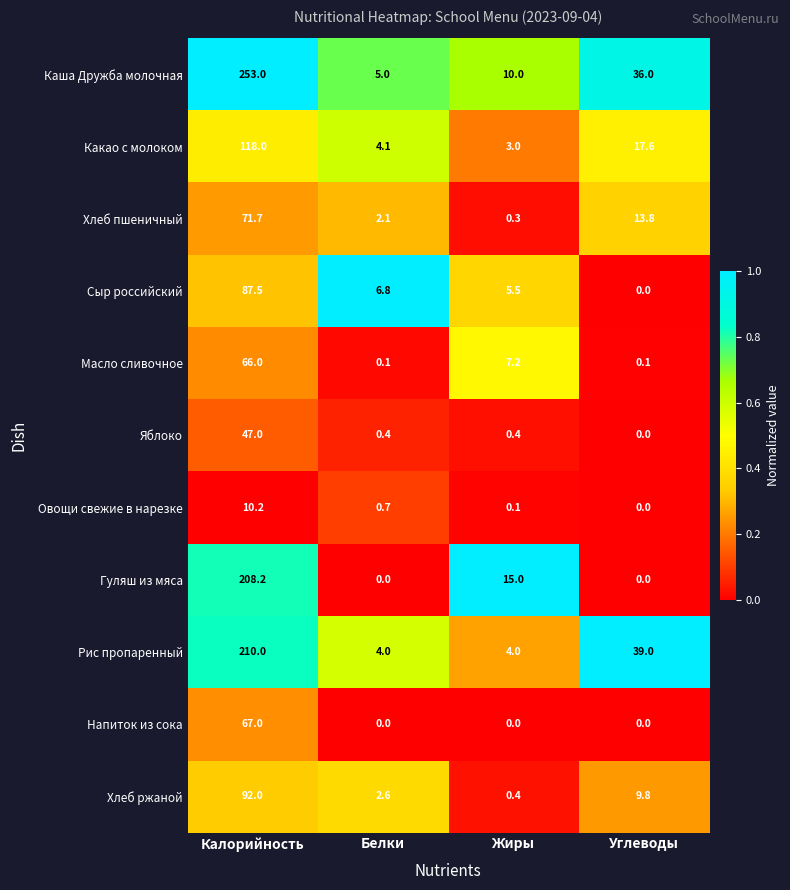

Count the number of data series in this chart.

11